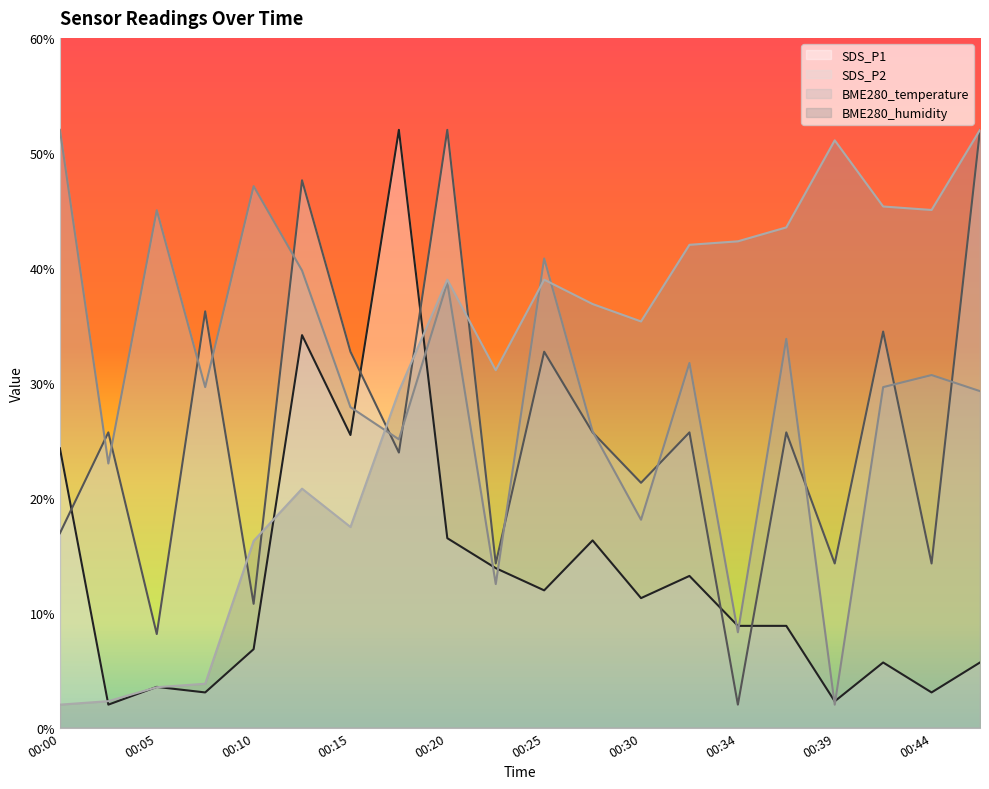

At which category is the sum across all series the highest?

00:20